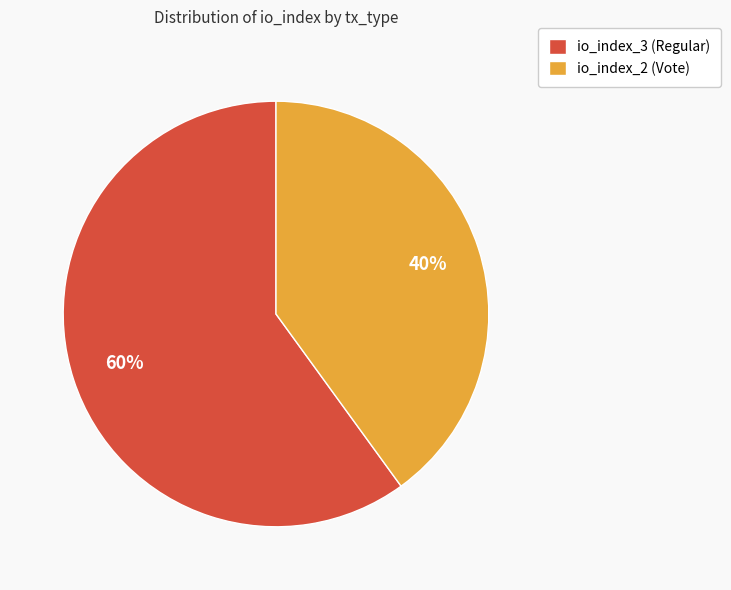

What percentage is the io_index_3 (Regular) slice, to the nearest percent?

60%